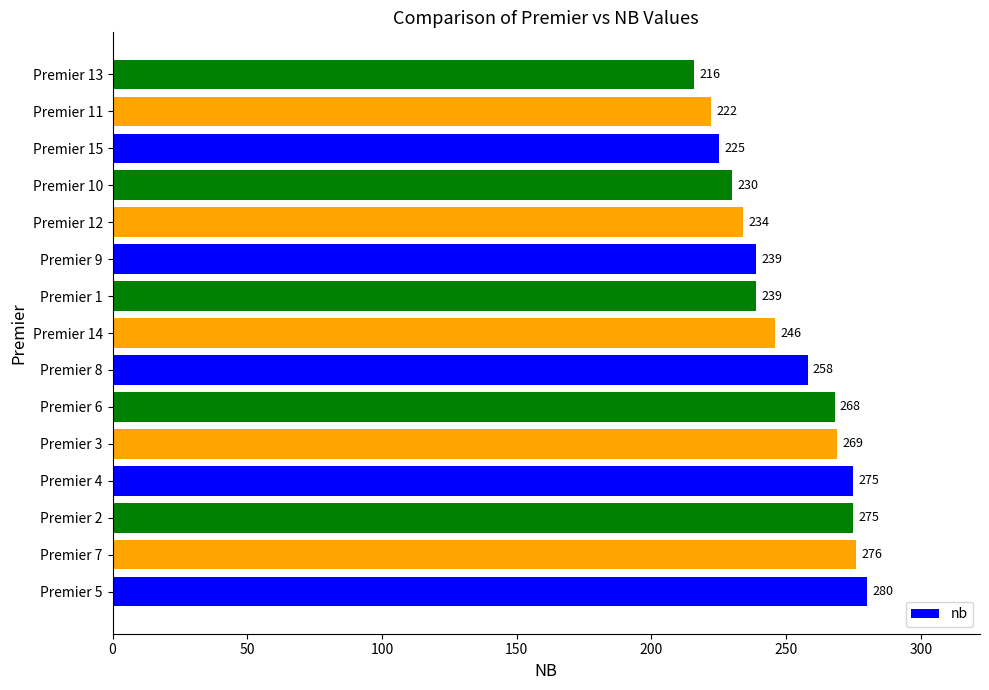

What is the greatest value displayed?

280